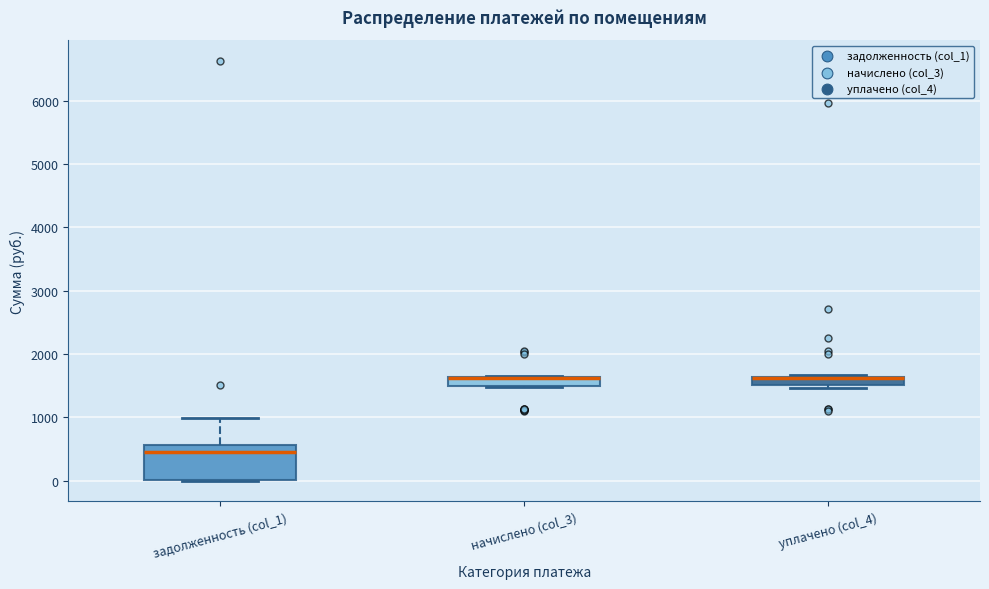

Comparing the boxes themselves (not the whiskers), which one is the tallest?

задолженность (col_1)